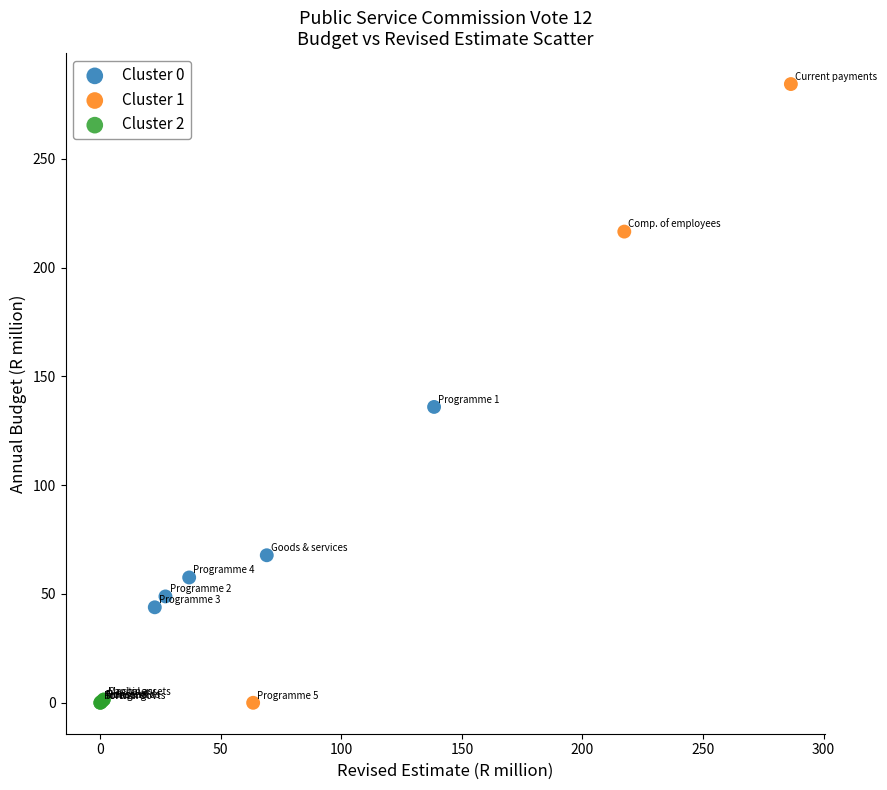

Which series has the widest spread of Y values?

Cluster 1